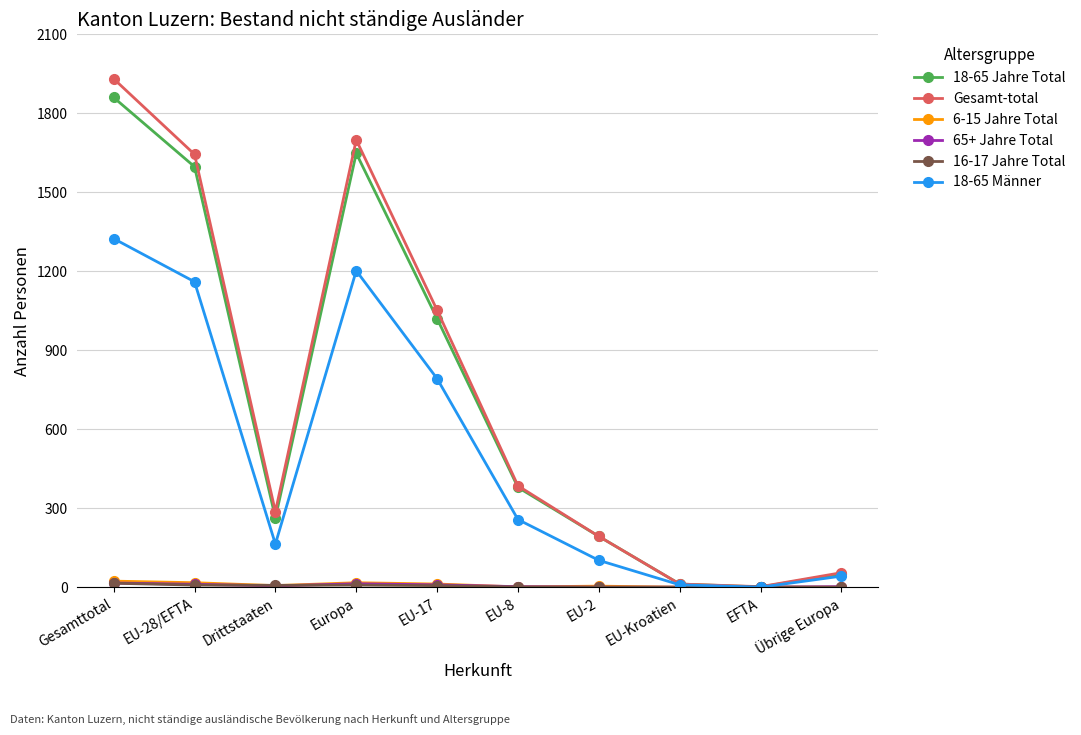

Which series has the widest spread of values?

Gesamt-total